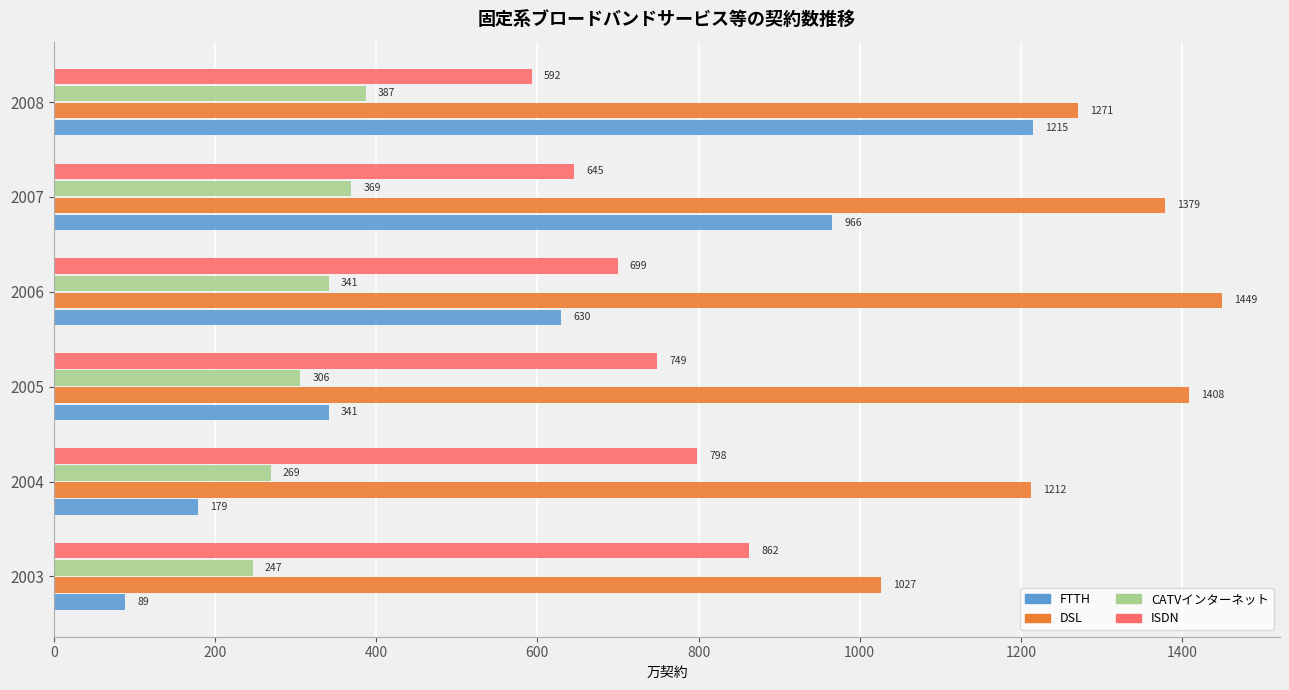

Which series has the largest range (max minus min)?

FTTH